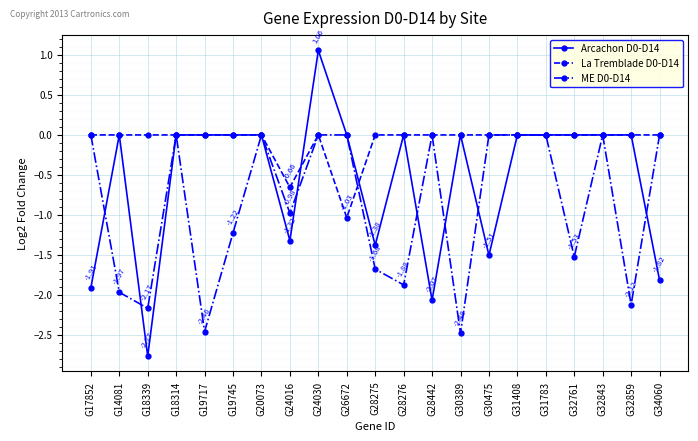

The Arcachon D0-D14 series shows 0.0 at G20073. True or false?

True